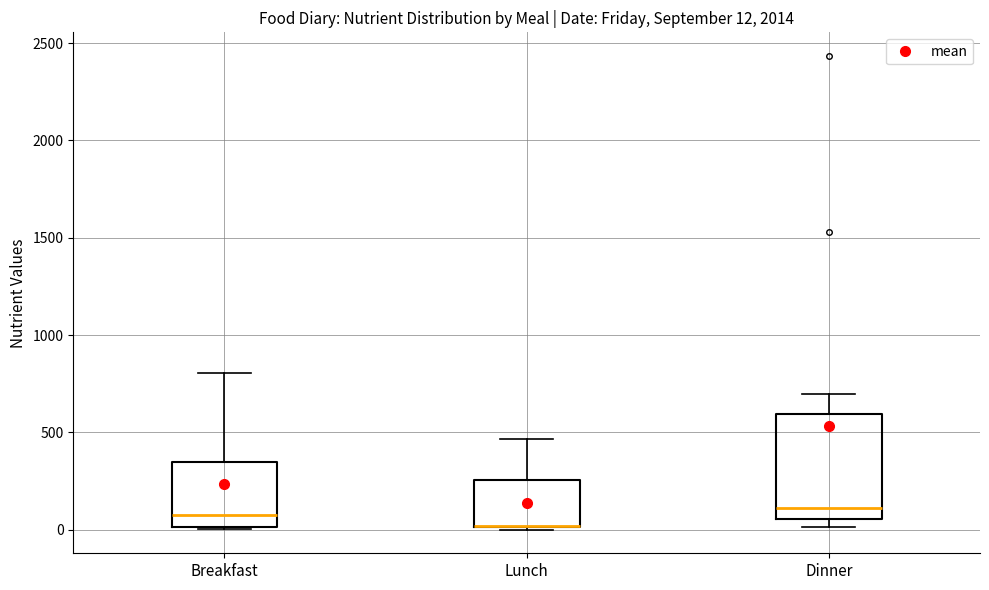

Which box is the tallest, from its lower edge to its upper edge?

Dinner